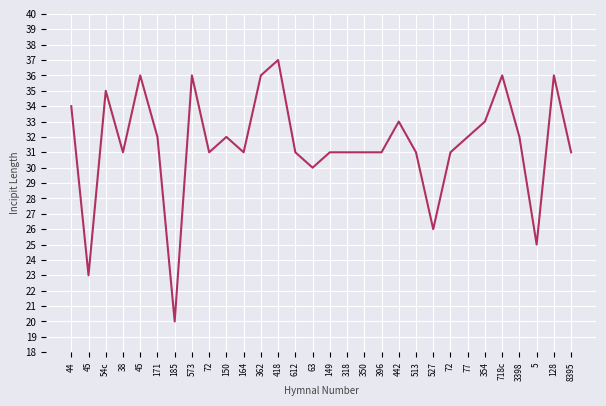

How many lines are shown in the chart?

1